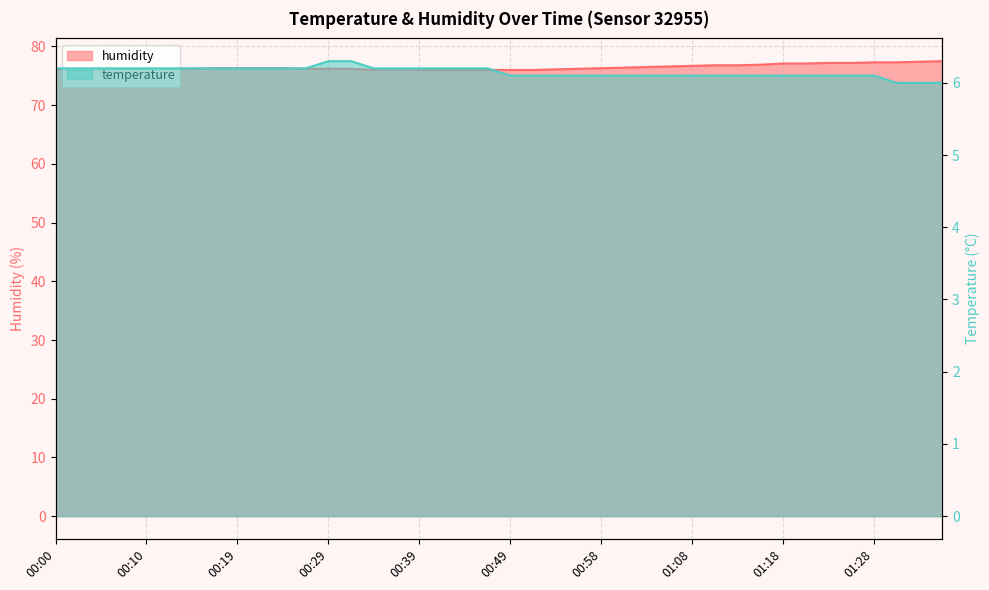

Where is humidity nearest to the value 76?

00:34